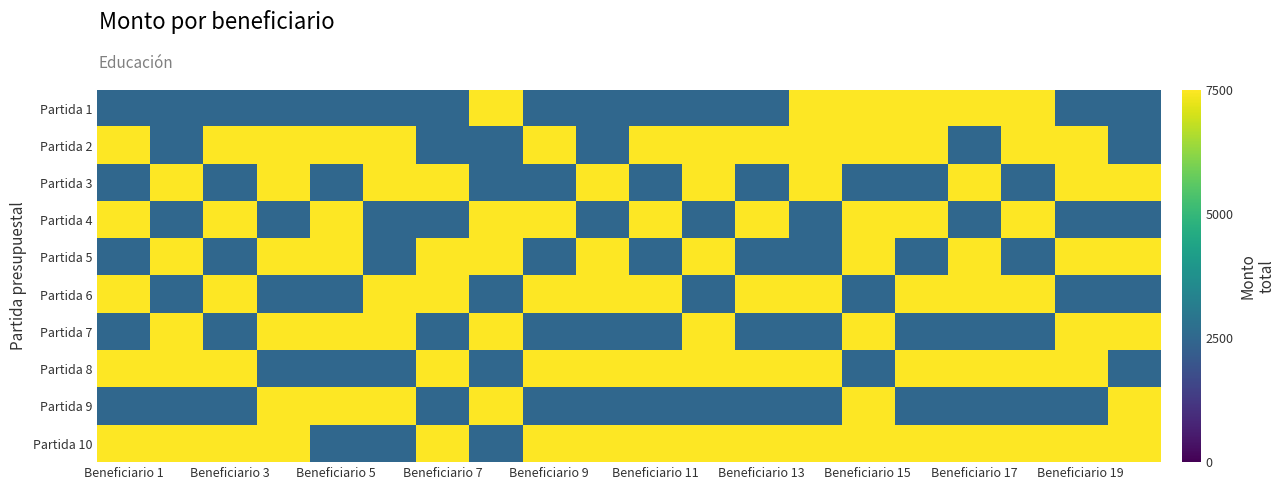

What is the maximum value shown in the chart?

7500